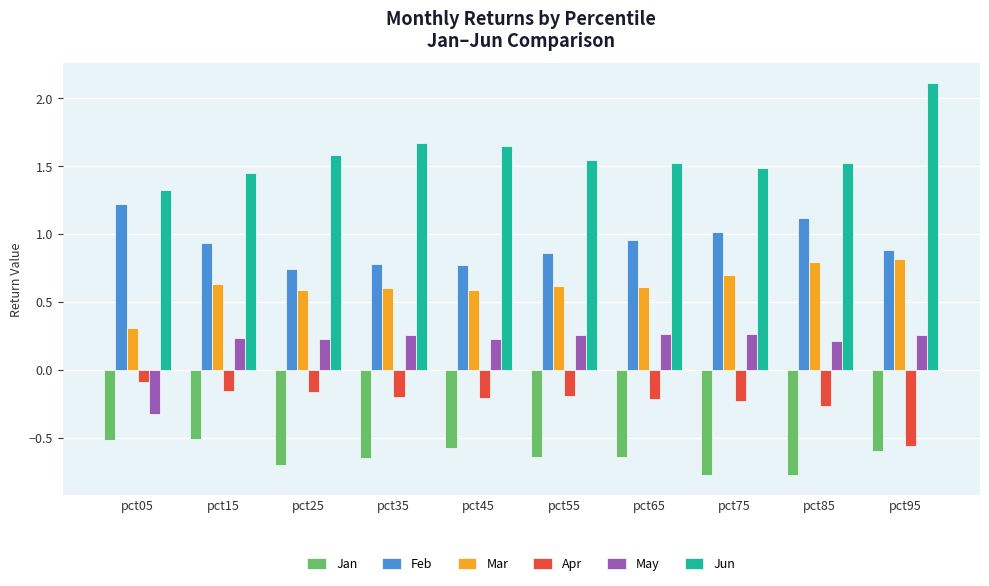

What is the difference between the maximum and minimum values in the Feb series?

0.5